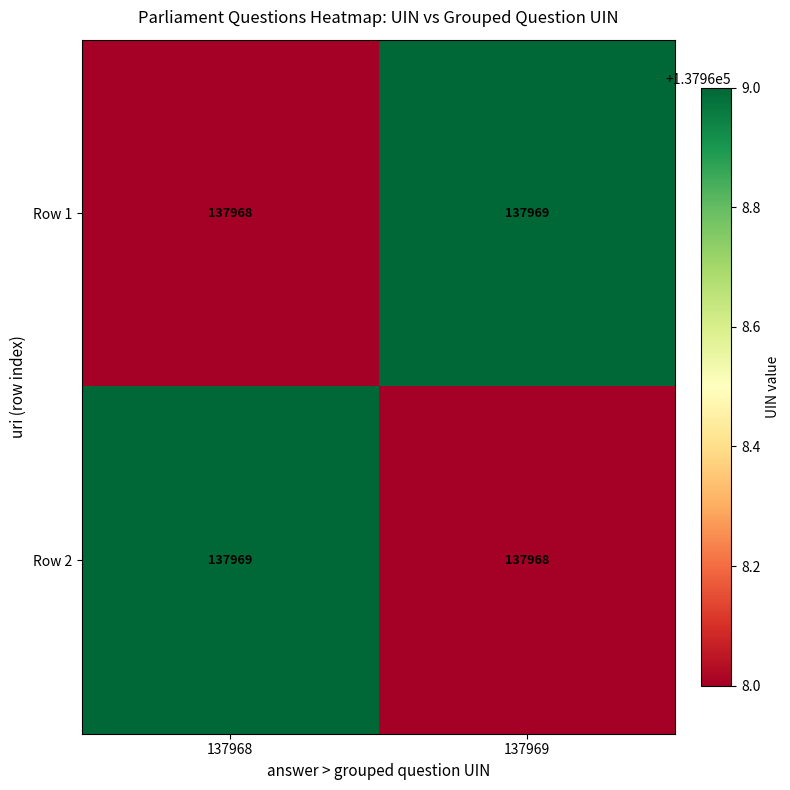

What is the minimum value for Row 2?

137968